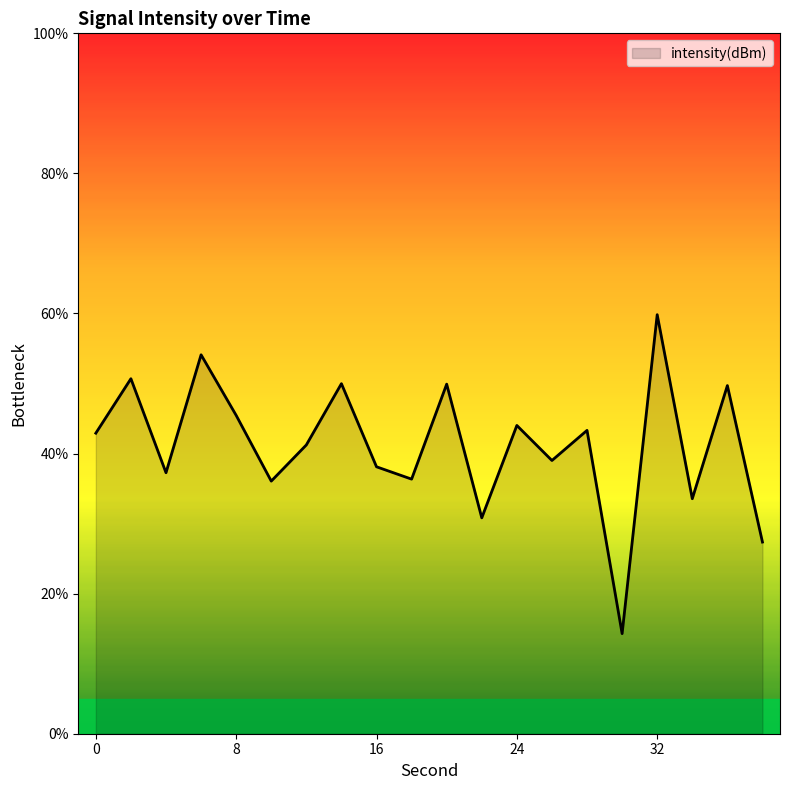

How many values exceed 42?

10